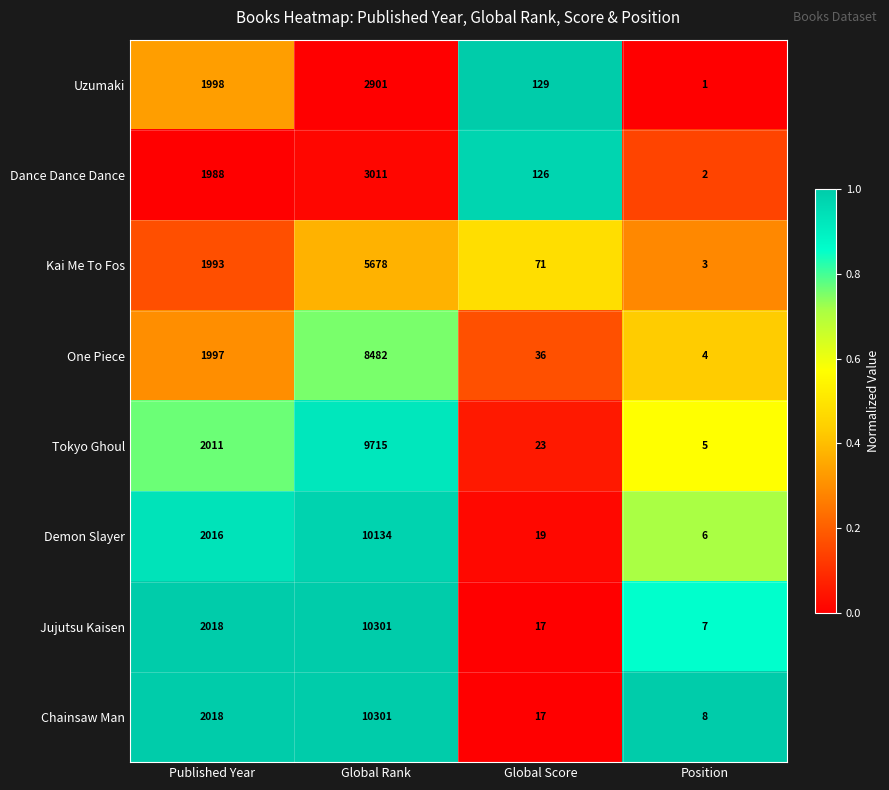

List the labels in order of Uzumaki value, largest first.

Global Rank, Published Year, Global Score, Position